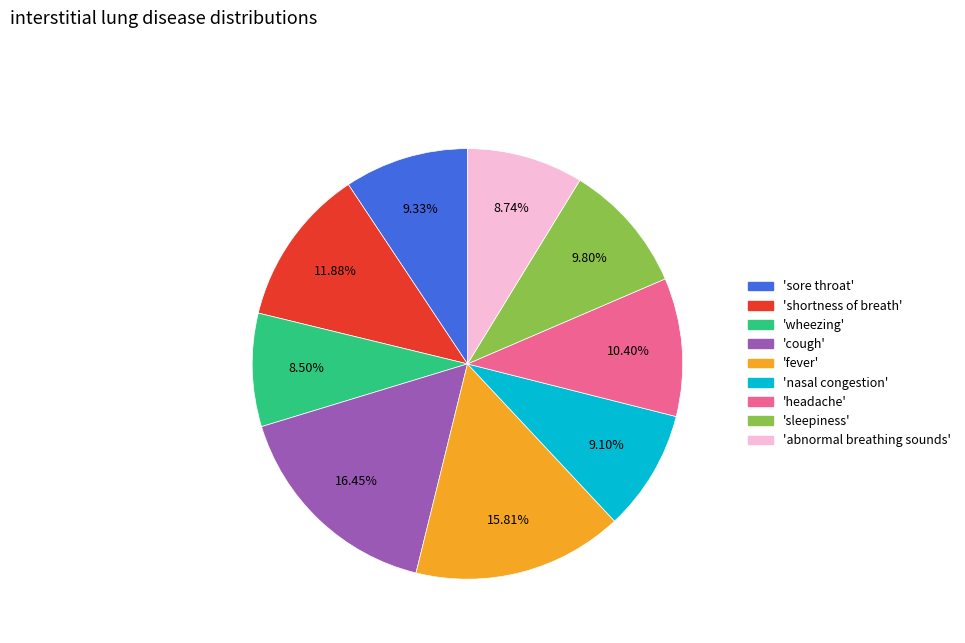

Approximately how many times larger is the value at 'headache' compared to 'cough'?

0.6